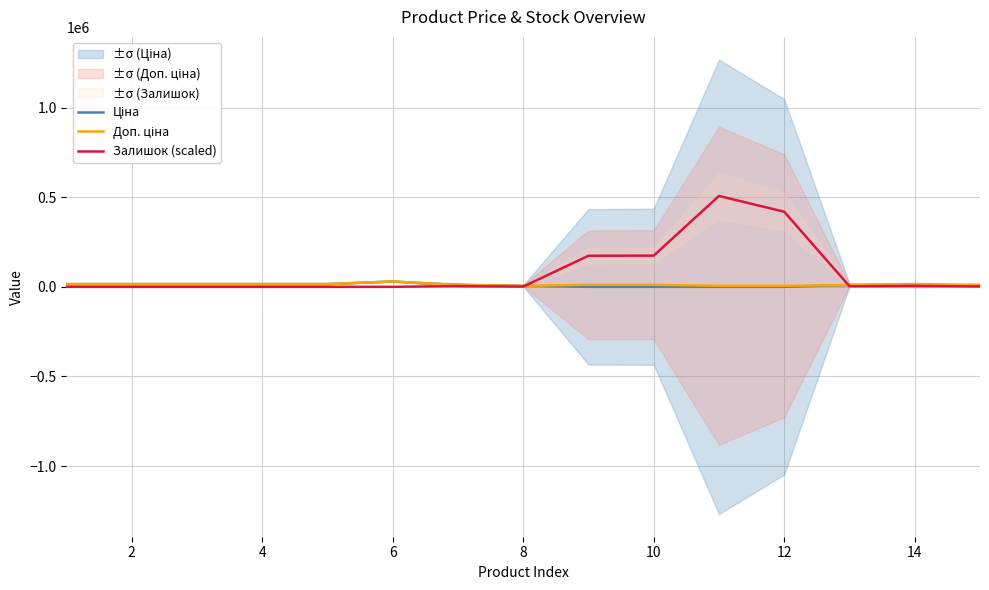

At 8, list the series in order from smallest to largest.

Залишок (scaled), Ціна, Доп. ціна